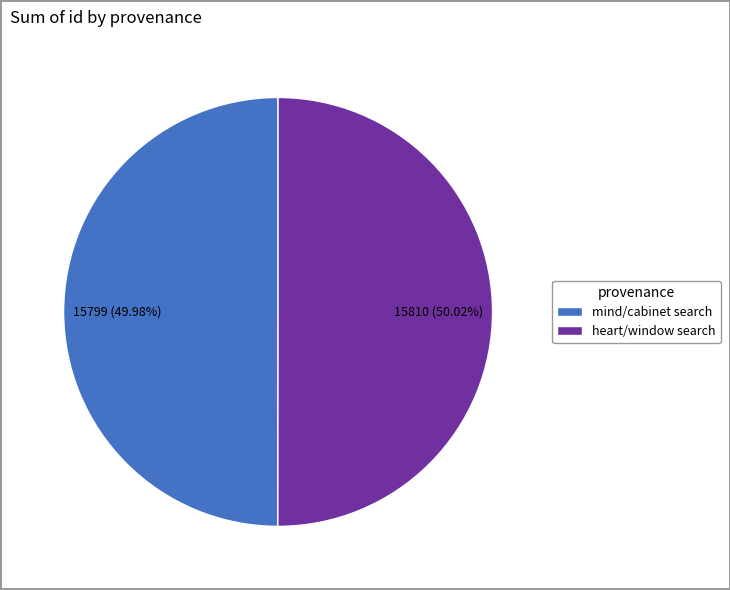

What is the ratio of the value at mind/cabinet search to the value at heart/window search?

1.0